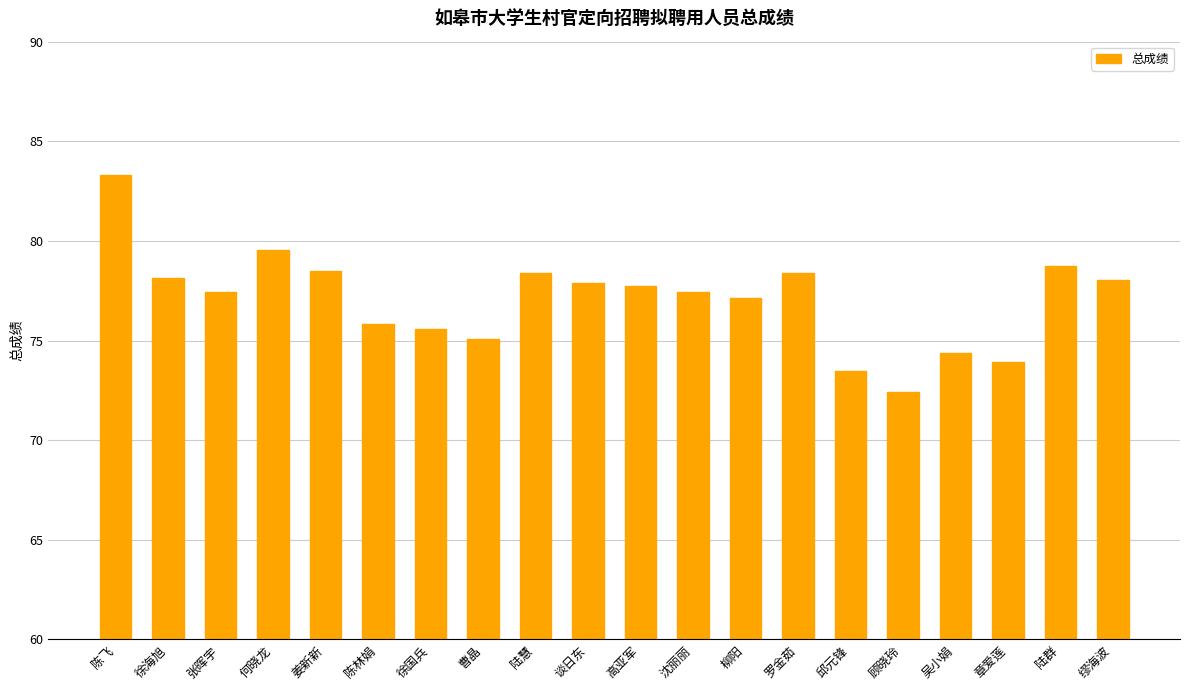

At which category does the chart reach its peak across all series?

陈飞